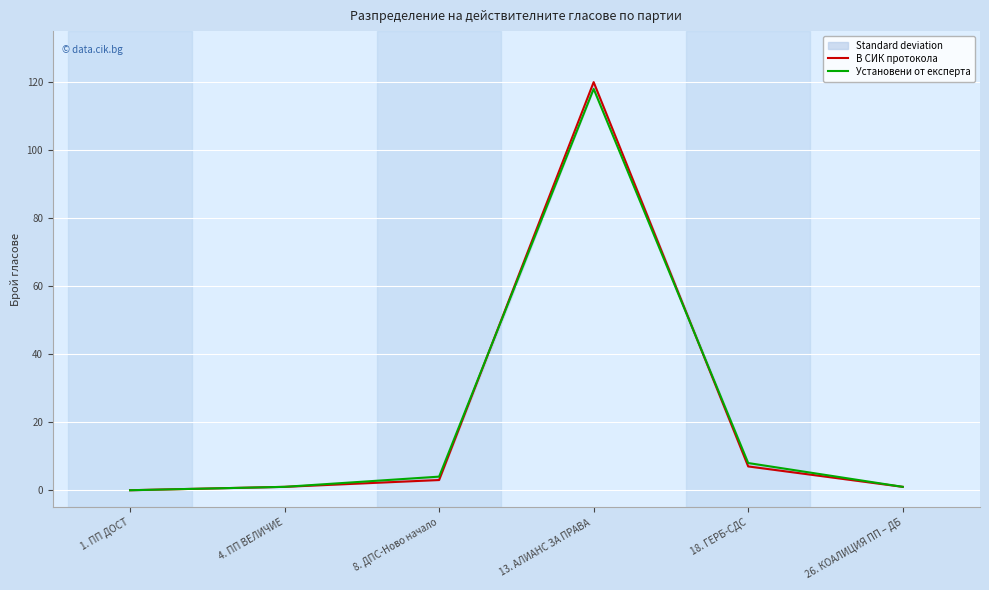

How many values in the Установени от експерта series are below 4?

3